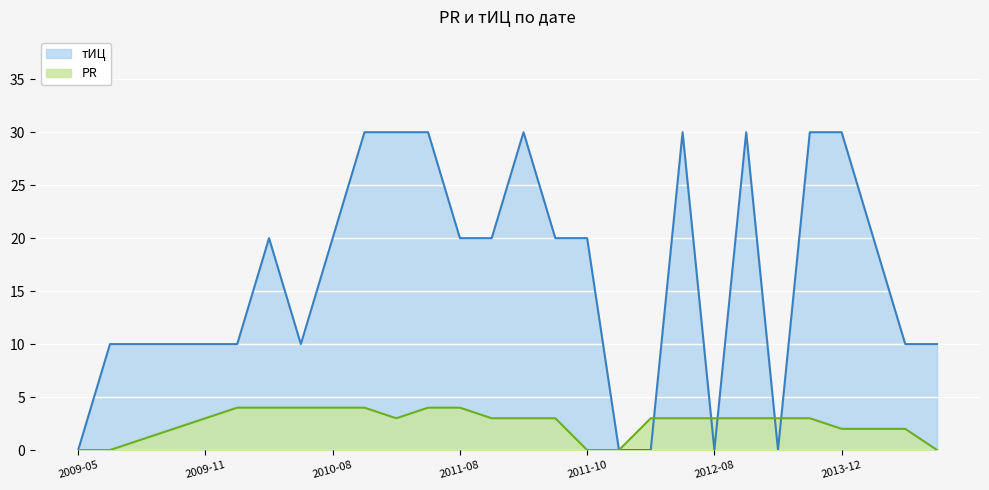

The value of PR at 2009-05-26 is 0. True or false?

True